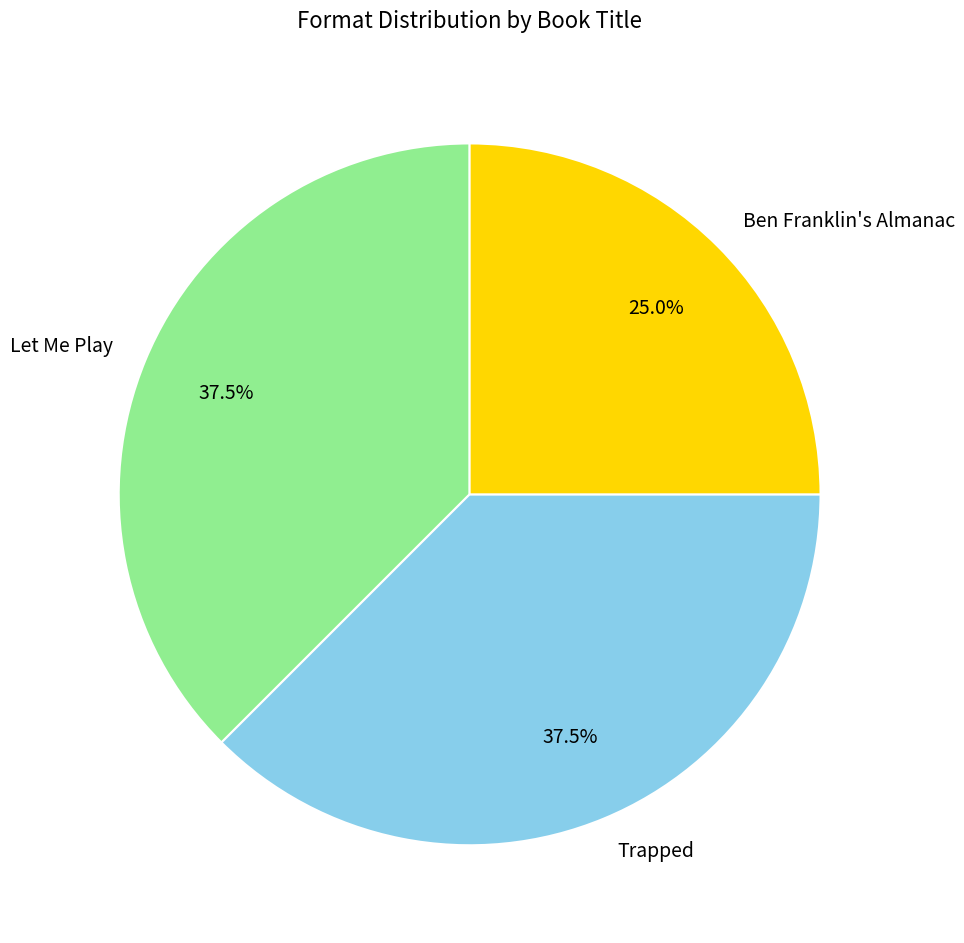

Does Let Me Play represent more than half of the total?

No